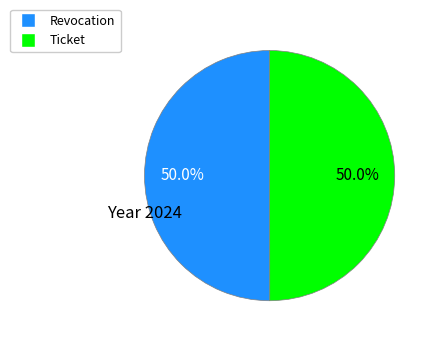

What is the ratio of the value at Ticket to the value at Revocation?

1.0